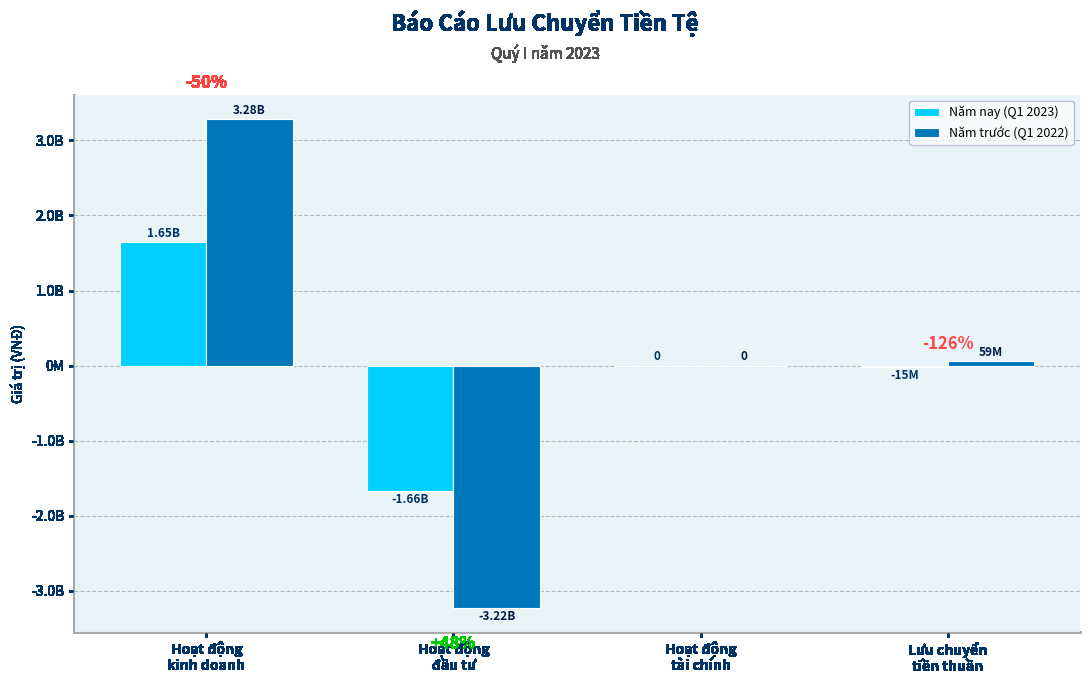

What are all the series names shown in the legend?

Năm nay (Q1 2023), Năm trước (Q1 2022)